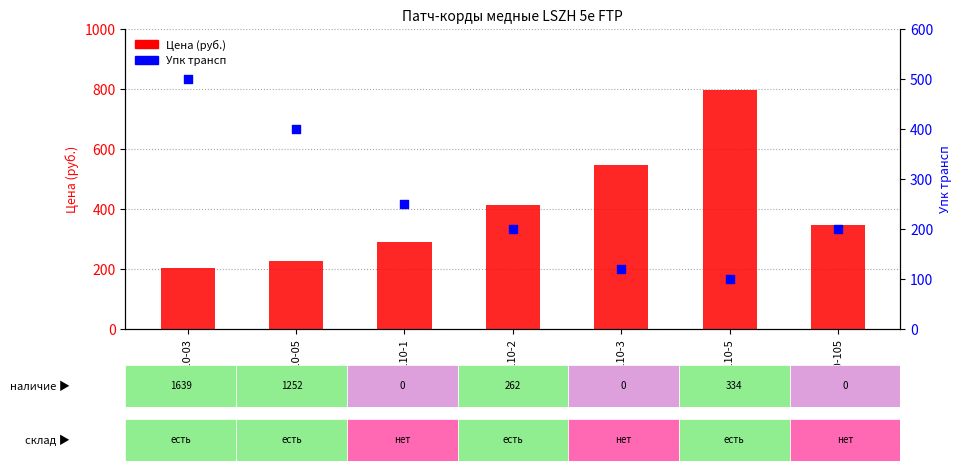

Which series contains the lowest Y value?

Упк трансп